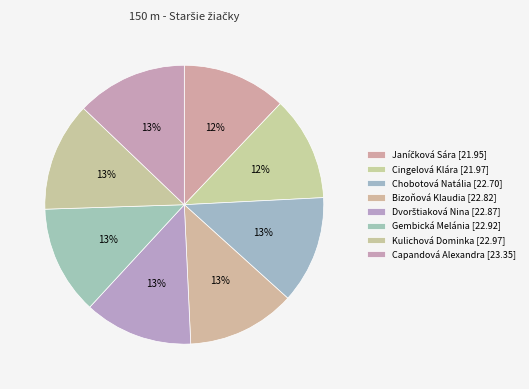

Does Dvorštiaková Nina represent more than half of the total?

No